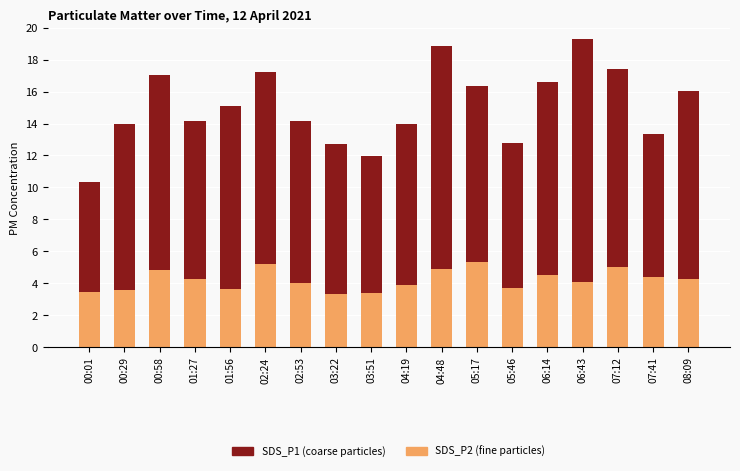

What are all the series names shown in the legend?

SDS_P1 (coarse particles), SDS_P2 (fine particles)